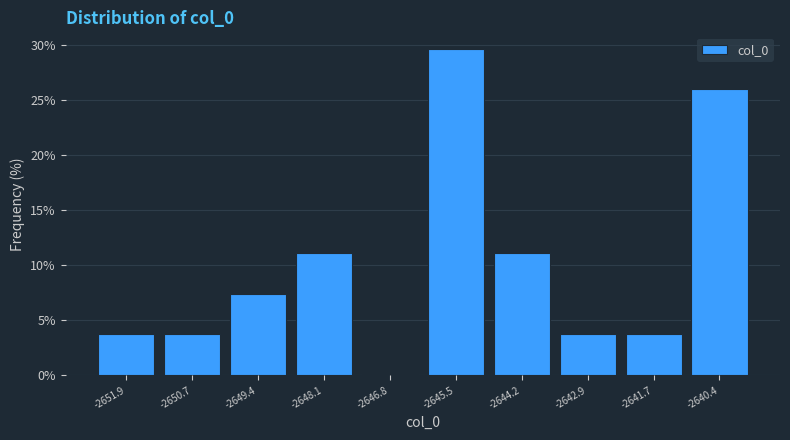

Reading left to right, list every bar in this chart as the range it spans on the x-axis followed by its height. Neither the bar edges nor the heights are printed on the chart, so give them approximately, as read against the axes.

-2652.6 to -2651.2: 3.5
-2651.2 to -2650.0: 3.5
-2650.0 to -2648.8: 7.5
-2648.8 to -2647.4: 11.0
-2647.4 to -2646.2: 0
-2646.2 to -2644.8: 29.5
-2644.8 to -2643.6: 11.0
-2643.6 to -2642.2: 3.5
-2642.2 to -2641.0: 3.5
-2641.0 to -2639.8: 26.0